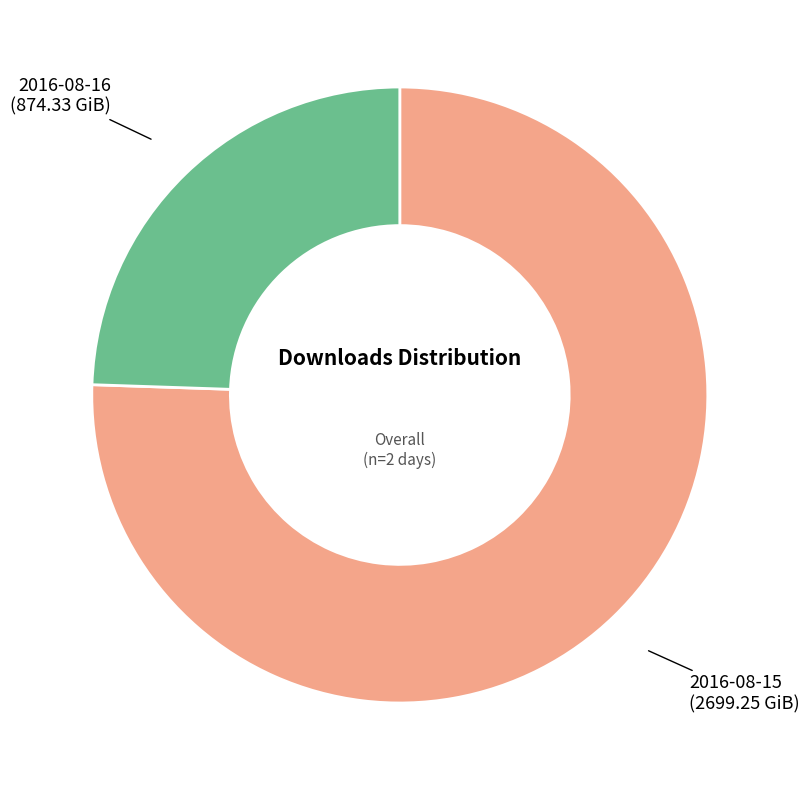

True or false: 2016-08-15 accounts for 67% of the total.

False